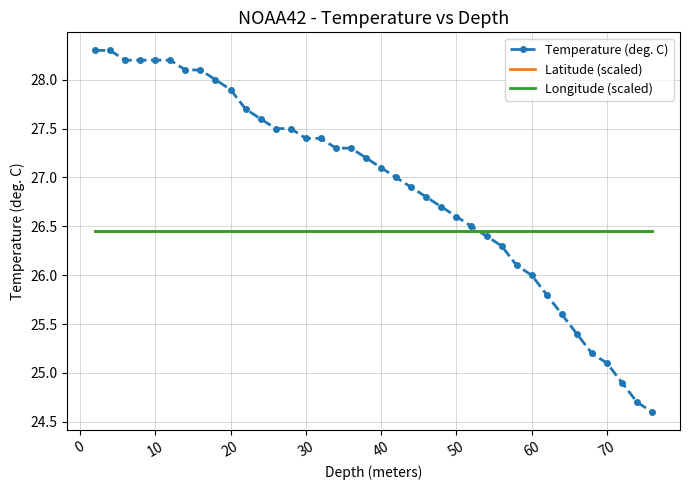

What is the greatest value displayed?

28.3